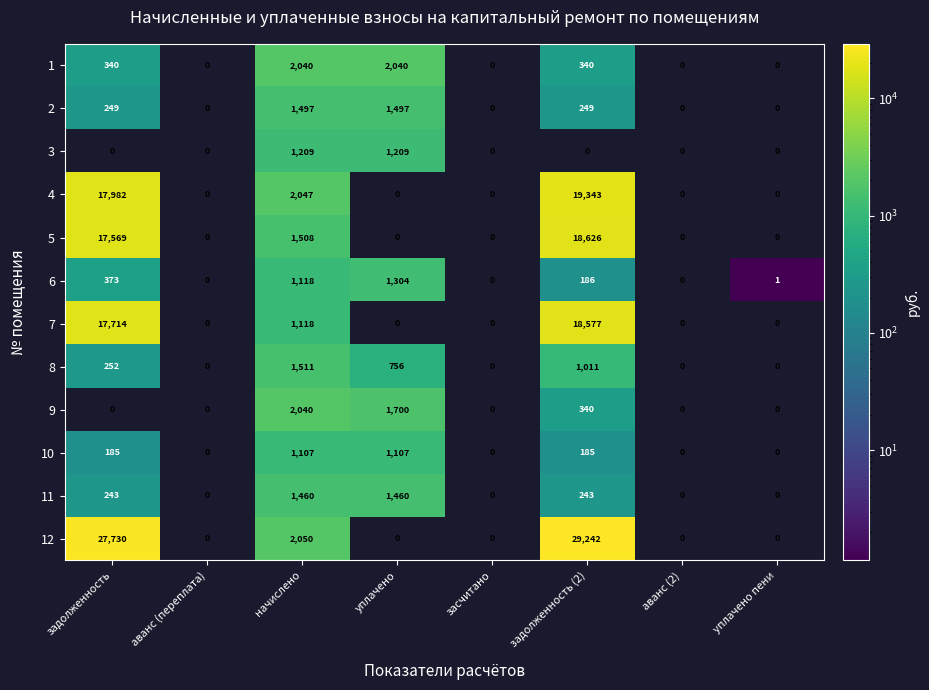

Which series changed the most between задолженность (2) and аванс (2)?

12